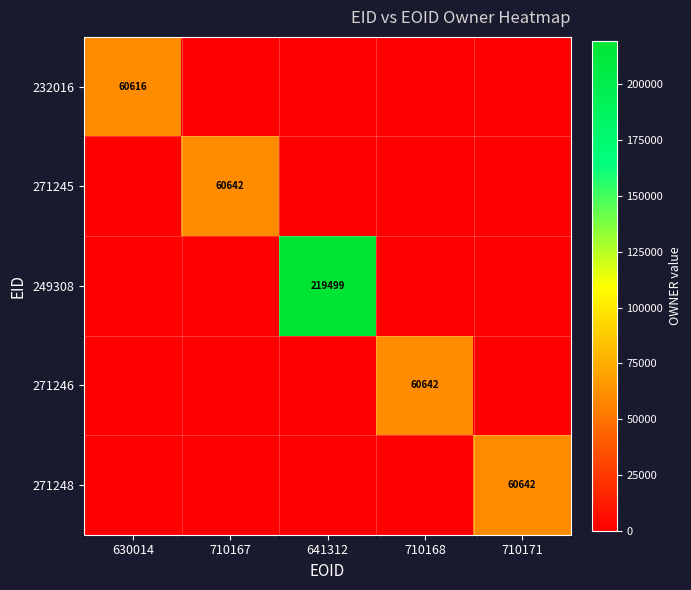

How many data points does each series have?

5